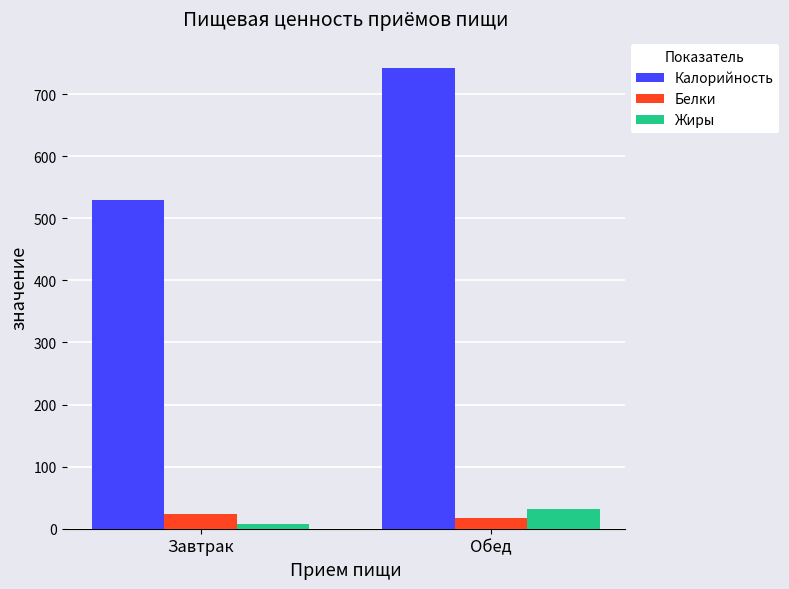

What is the value of the Жиры bar at the 1st from the left?

8